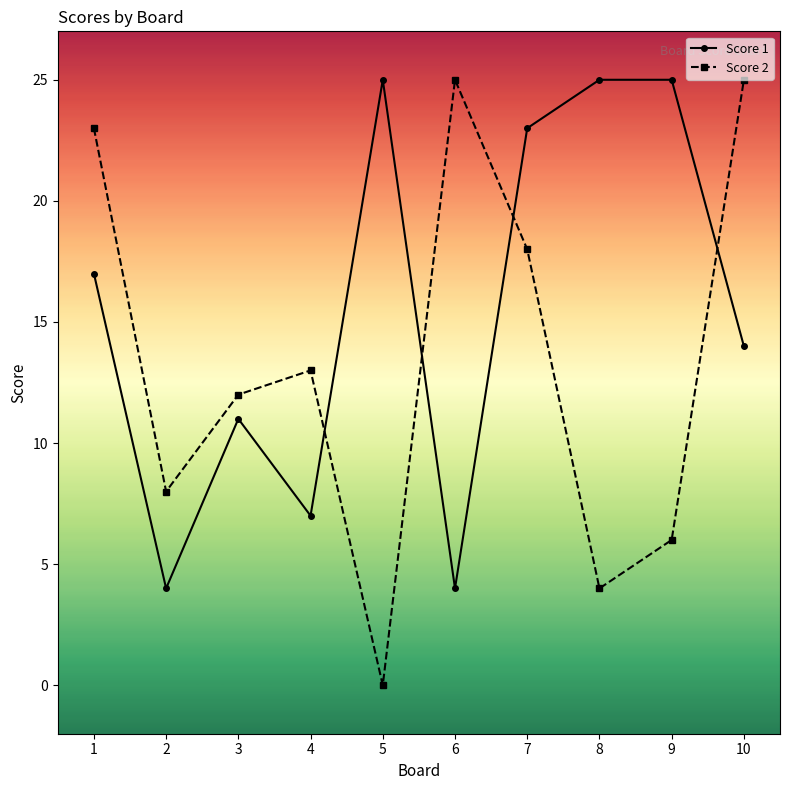

Where is Score 1 nearest to the value 14?

10